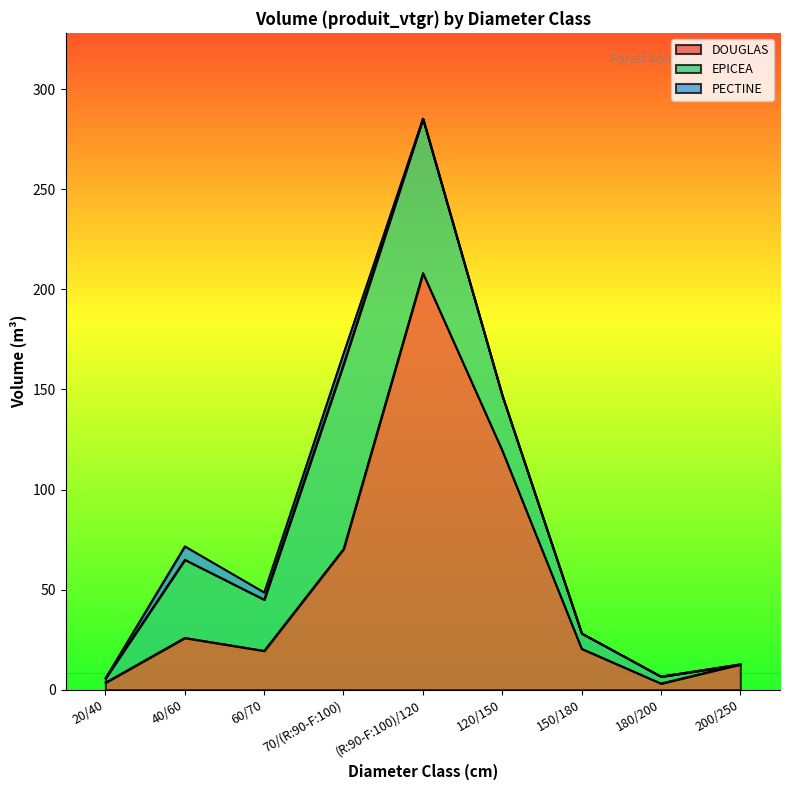

Which series has the widest spread of values?

DOUGLAS